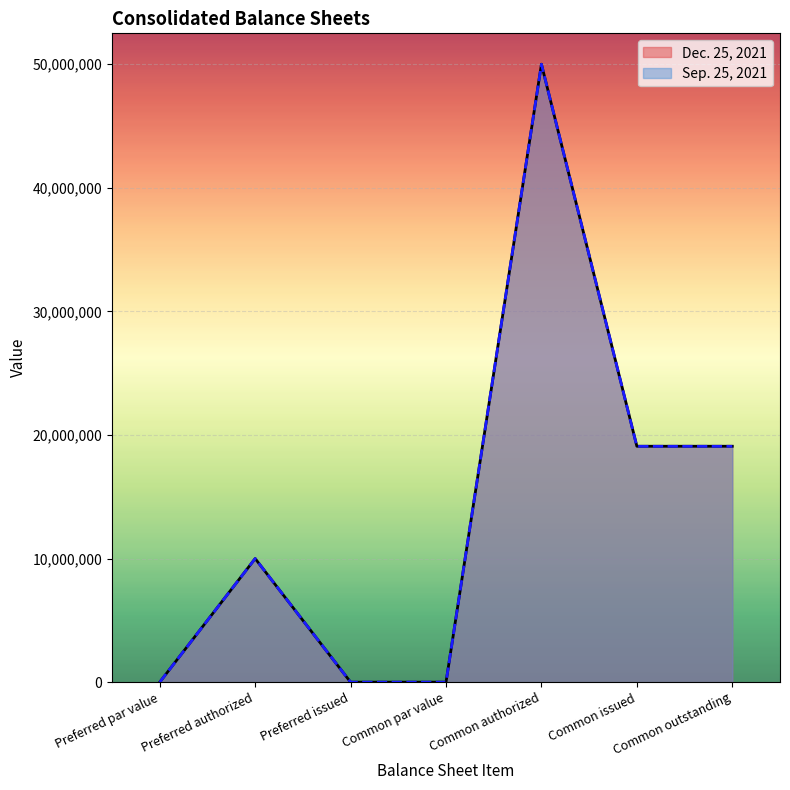

The value of Sep. 25, 2021 at Common par value is 0. True or false?

True